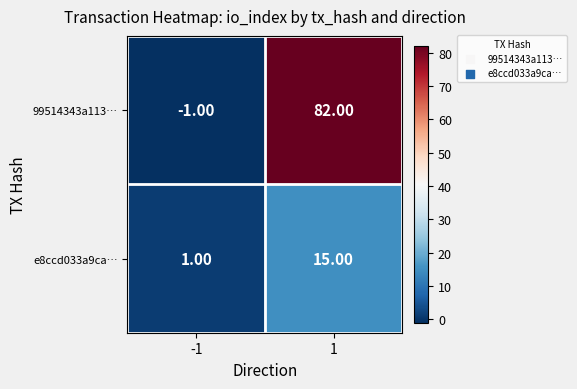

Which series has the widest spread of values?

99514343a113…